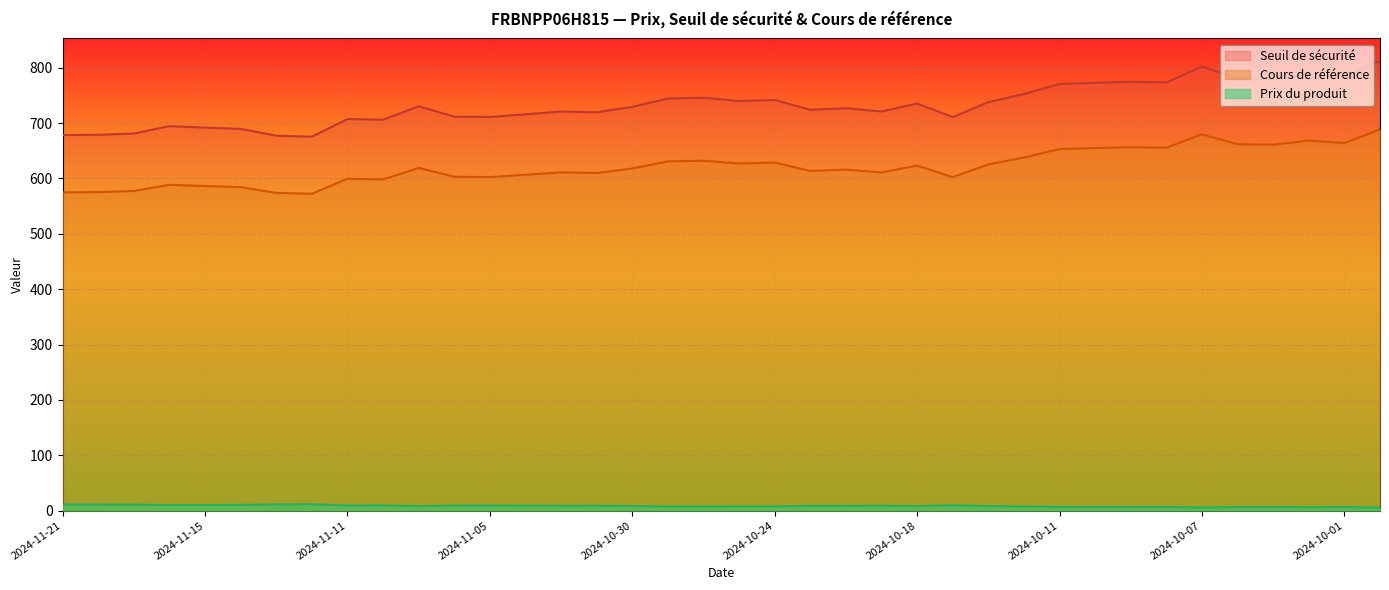

Read the Prix du produit value at 2024-10-23.

8.7